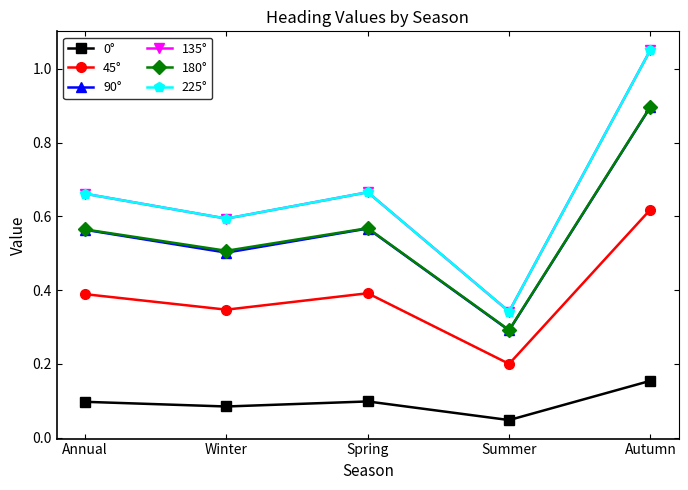

What is the average value of the 45° series?

0.4